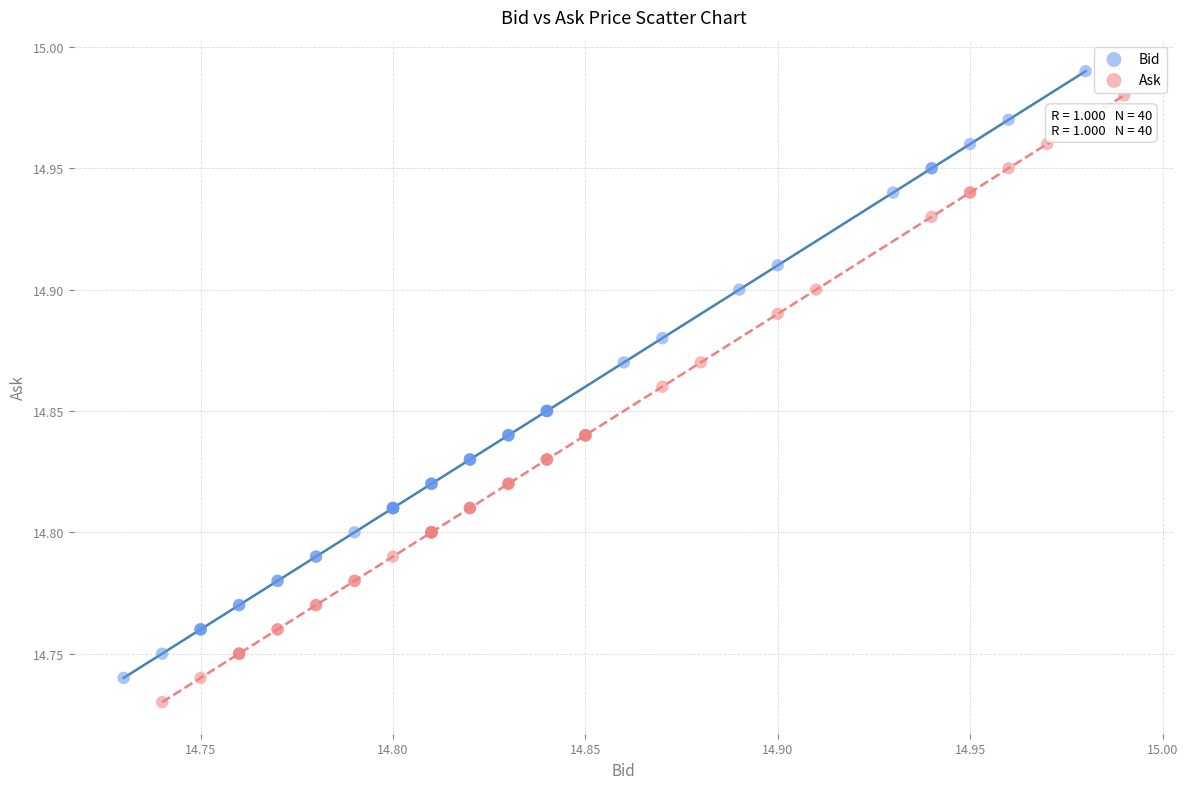

What are all the series names shown in the legend?

Bid, Ask